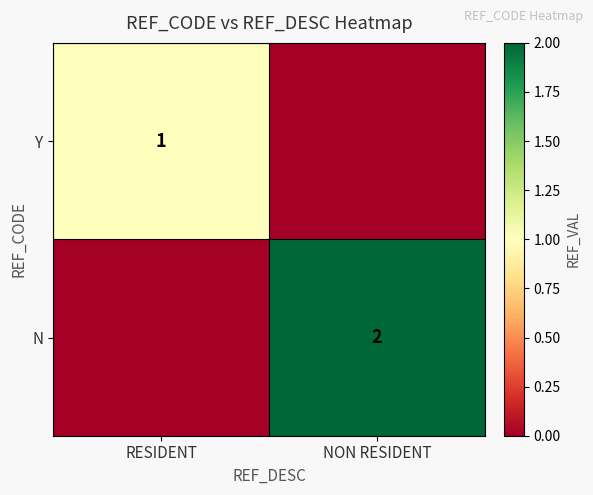

What is the greatest value displayed?

2